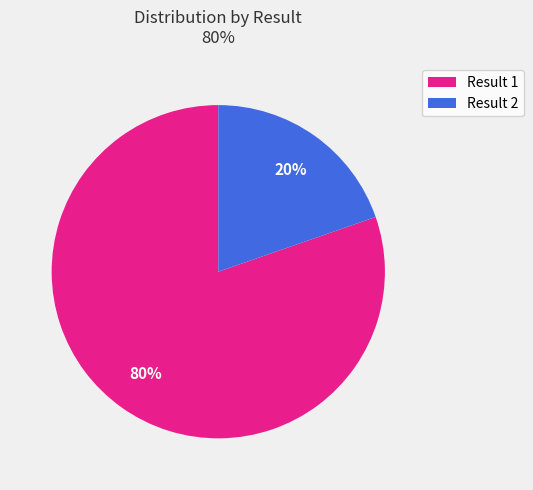

Is there a majority slice in this chart?

Yes